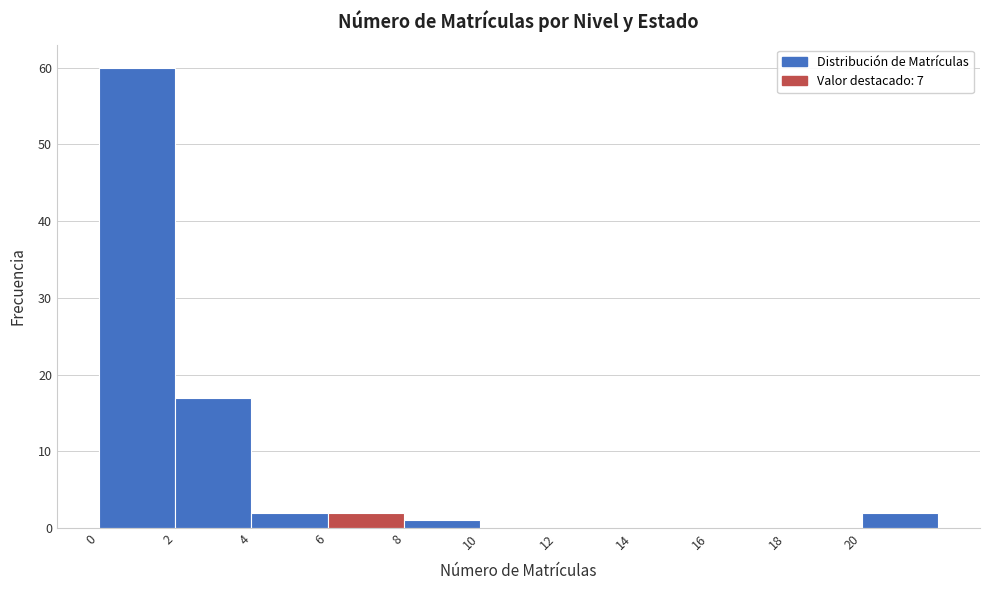

Reading left to right, list every bar in this chart as the range it spans on the x-axis followed by its height. The values are not printed on the chart, so give them approximately, as read against the axis.

0 to 2: 60
2 to 4: 17
4 to 6: 2
6 to 8: 2
8 to 10: 1
10 to 12: 0
12 to 14: 0
14 to 16: 0
16 to 18: 0
18 to 20: 0
20 to 22: 2